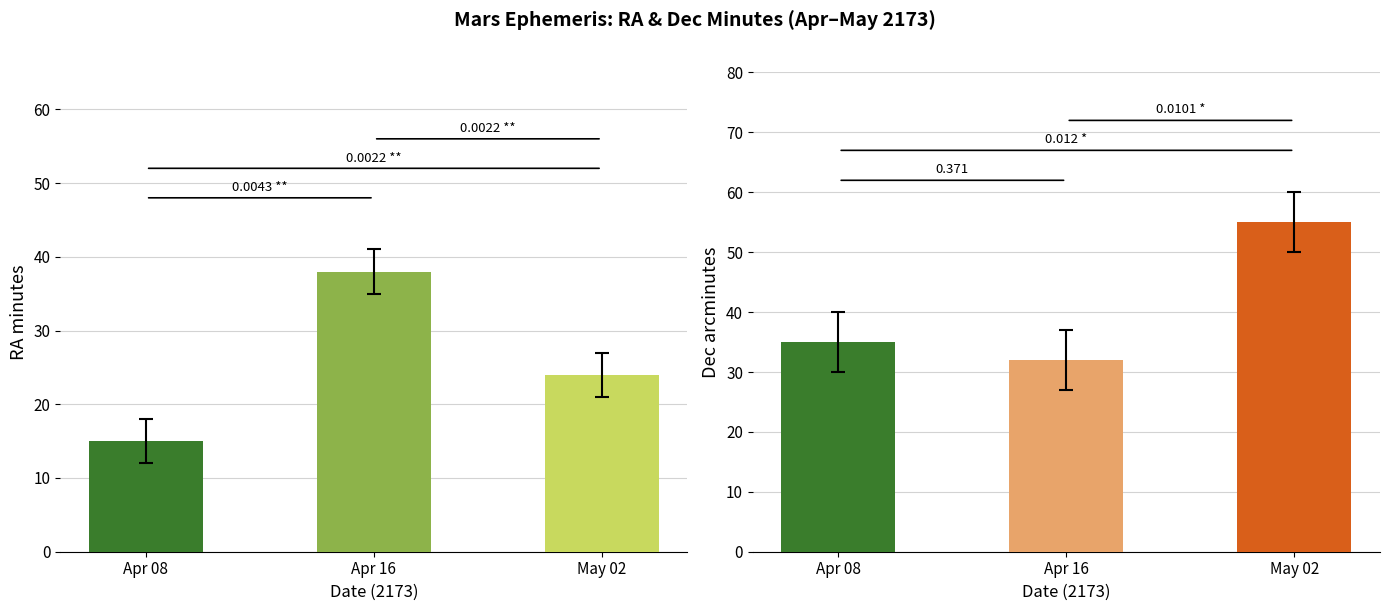

The Magnitude series shows 2.5 at Apr 29. True or false?

False